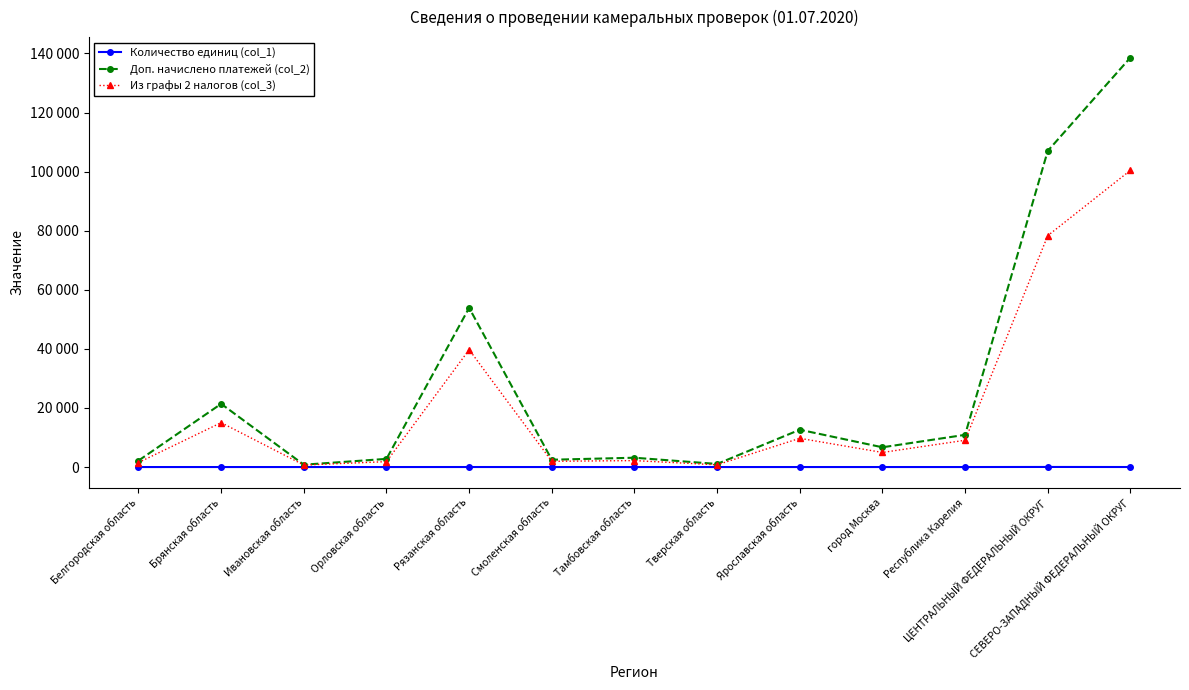

What is the sum of the Количество единиц (col_1) values at Белгородская область and Брянская область?

4